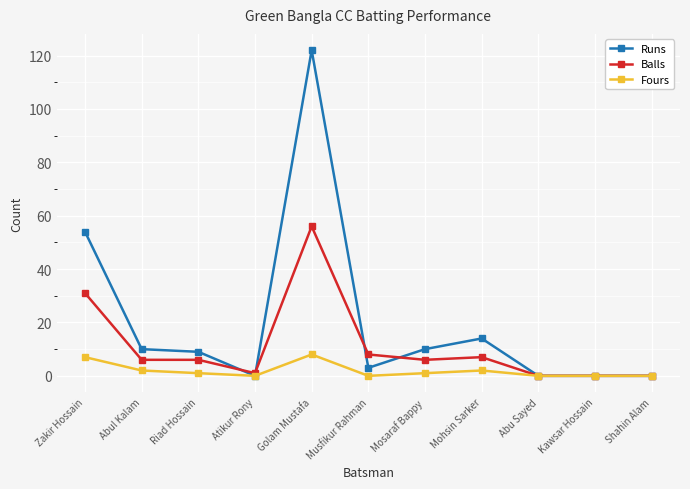

In Fours, how many points are higher than both neighbors (excluding endpoints)?

2